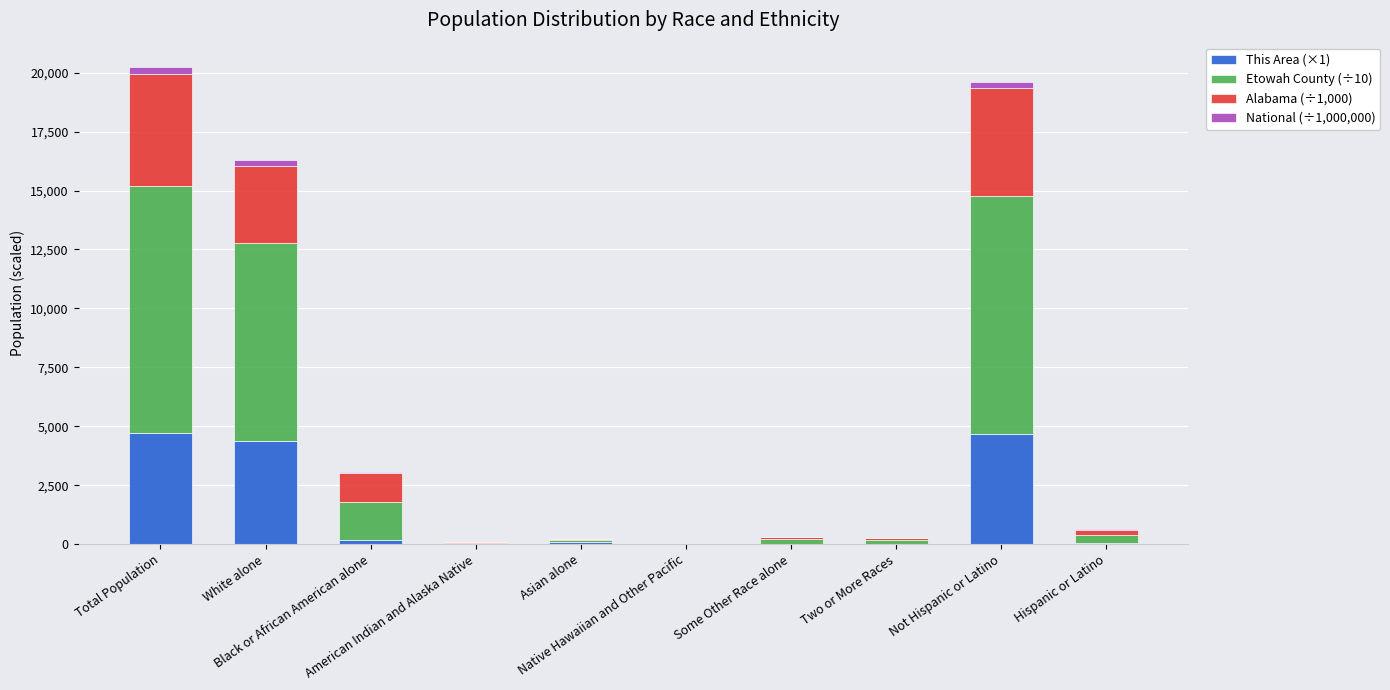

The value of This Area (×1) at Some Other Race alone is 9.0. True or false?

True